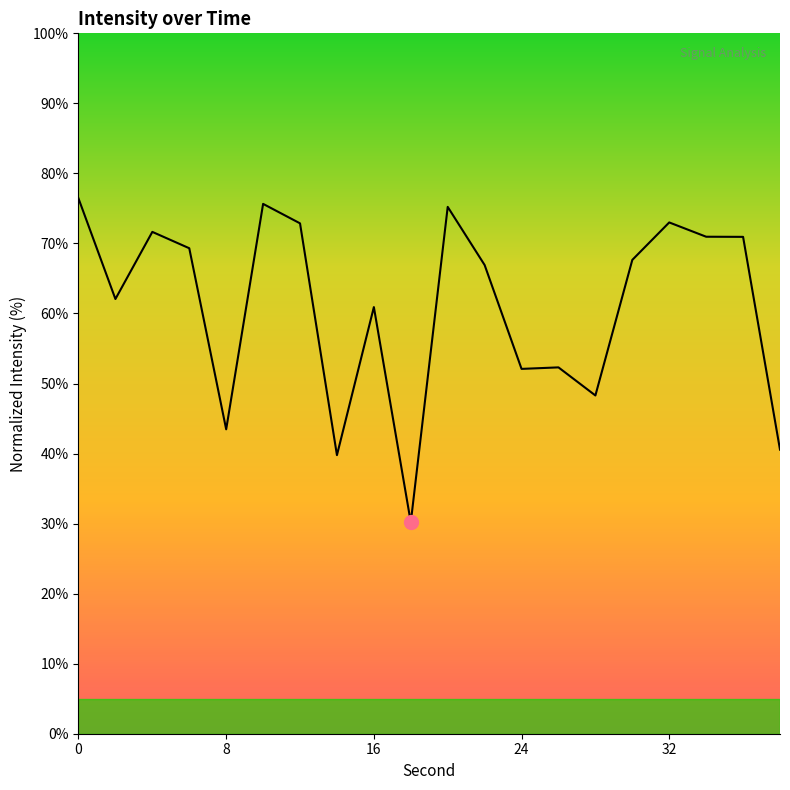

What is the difference between the maximum and minimum values?

46.2